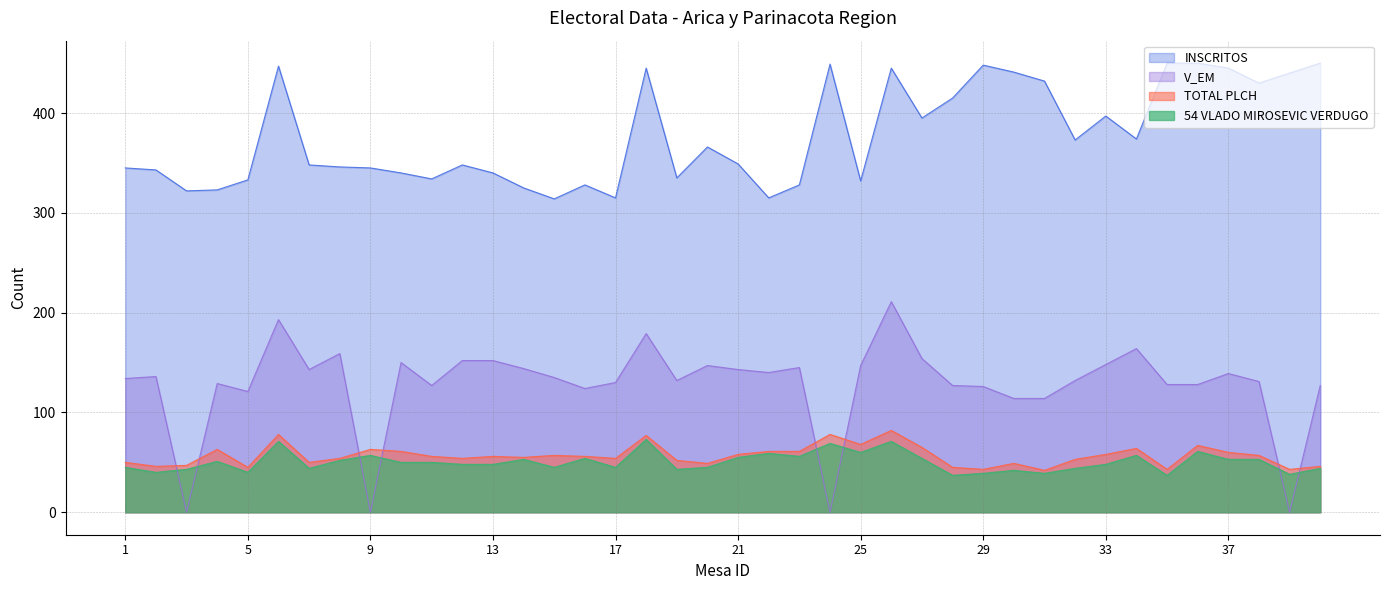

What is the value of the TOTAL PLCH point at the 4th from the left?

63